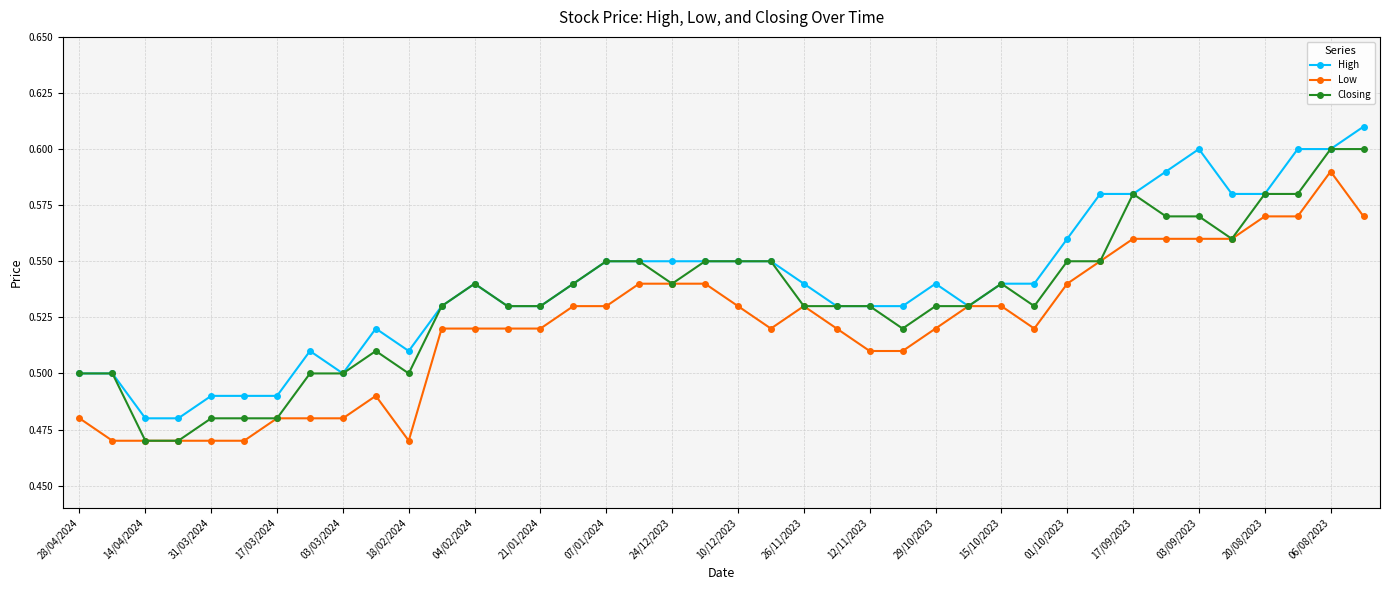

At how many categories does at least one series exceed 0?

40